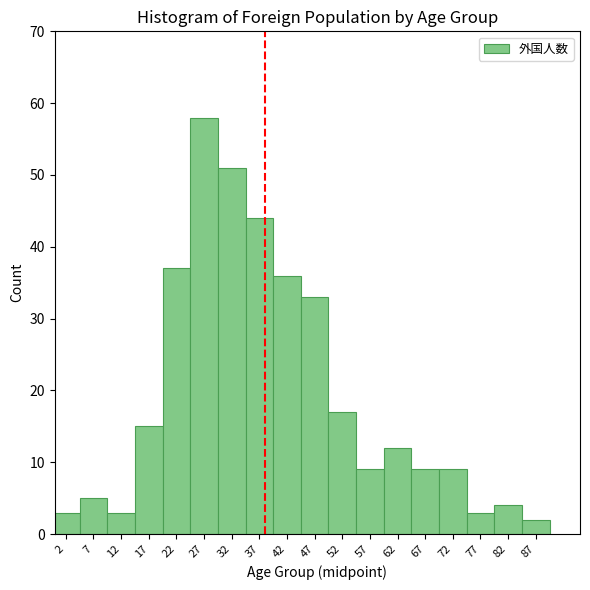

Reading left to right, list every bar in this chart as the range it spans on the x-axis followed by its height. The values are not printed on the chart, so give them approximately, as read against the axis.

-0.5 to 4.5: 3
4.5 to 9.5: 5
9.5 to 14.5: 3
14.5 to 19.5: 15
19.5 to 24.5: 37
24.5 to 29.5: 58
29.5 to 34.5: 51
34.5 to 39.5: 44
39.5 to 44.5: 36
44.5 to 49.5: 33
49.5 to 54.5: 17
54.5 to 59.5: 9
59.5 to 64.5: 12
64.5 to 69.5: 9
69.5 to 74.5: 9
74.5 to 79.5: 3
79.5 to 84.5: 4
84.5 to 89.5: 2